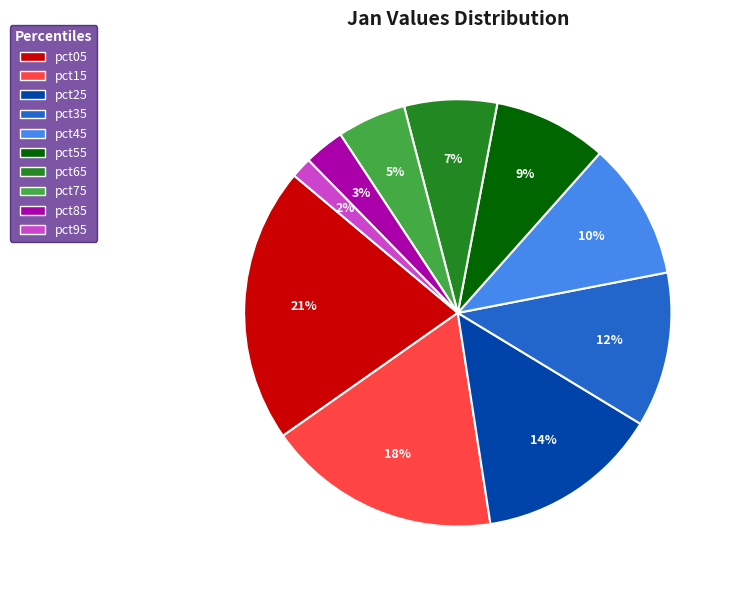

To the nearest percent, what is the combined percentage of pct15 and pct85?

21%